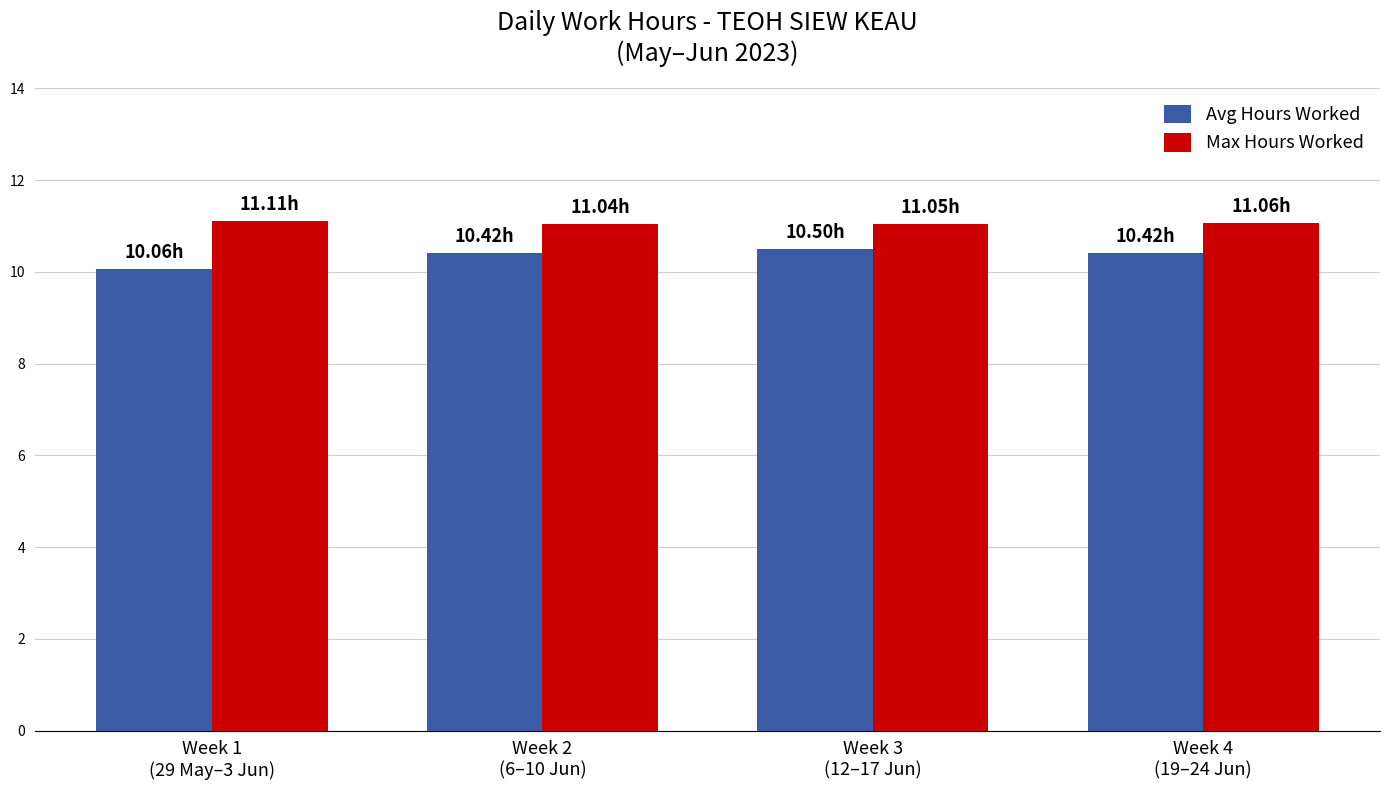

What are all the series names shown in the legend?

Avg Hours Worked, Max Hours Worked